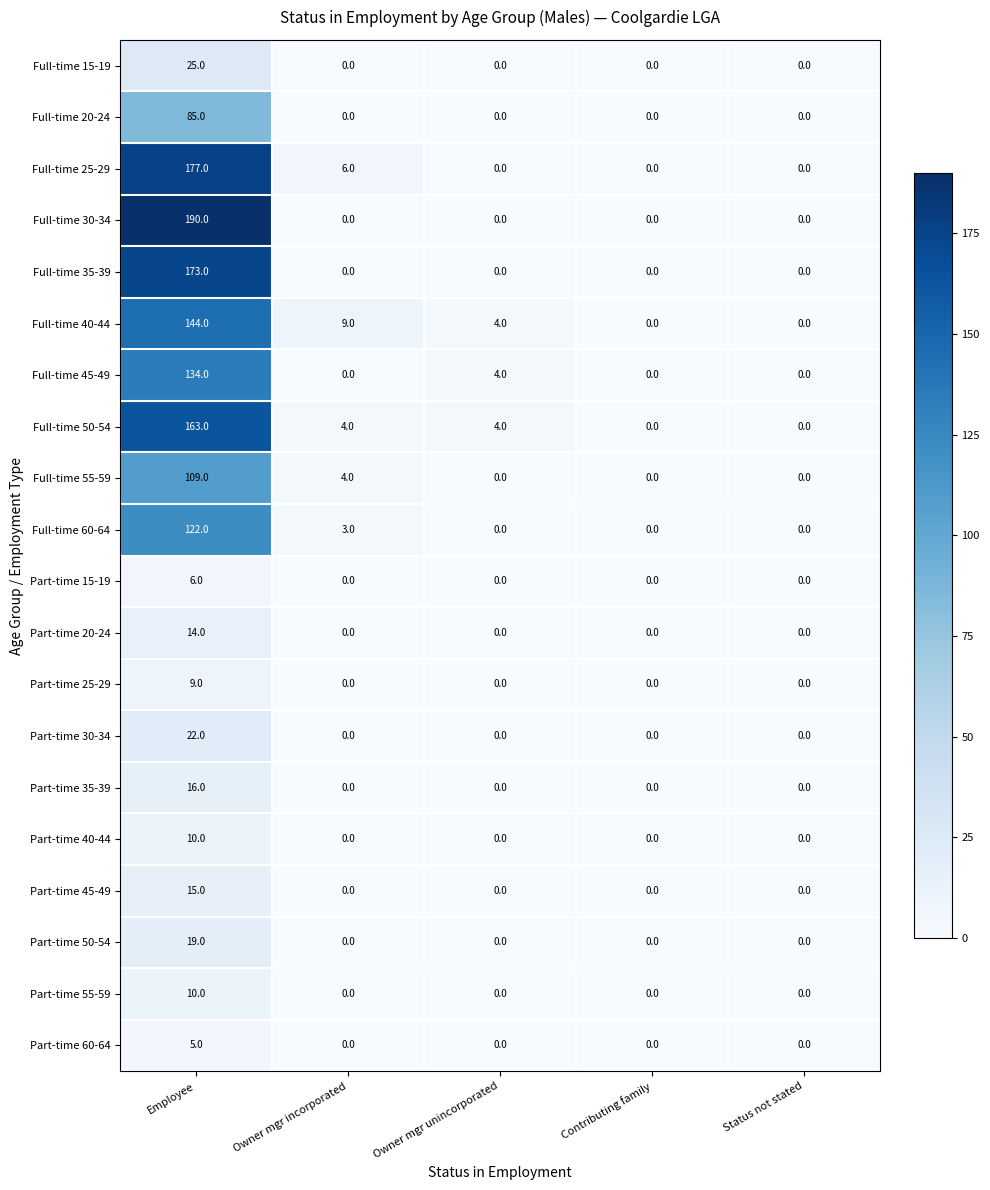

At which category does the chart reach its peak across all series?

Employee